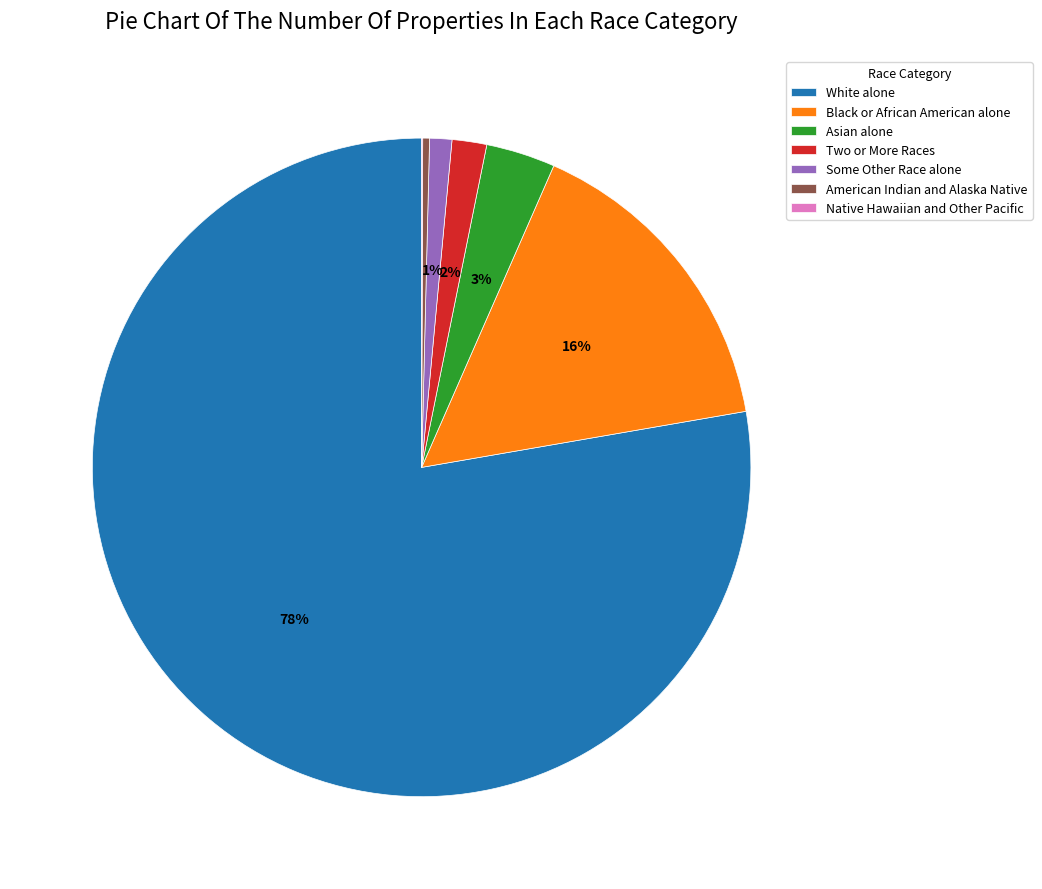

Is the sum of American Indian and Alaska Native and Some Other Race alone greater than half?

No